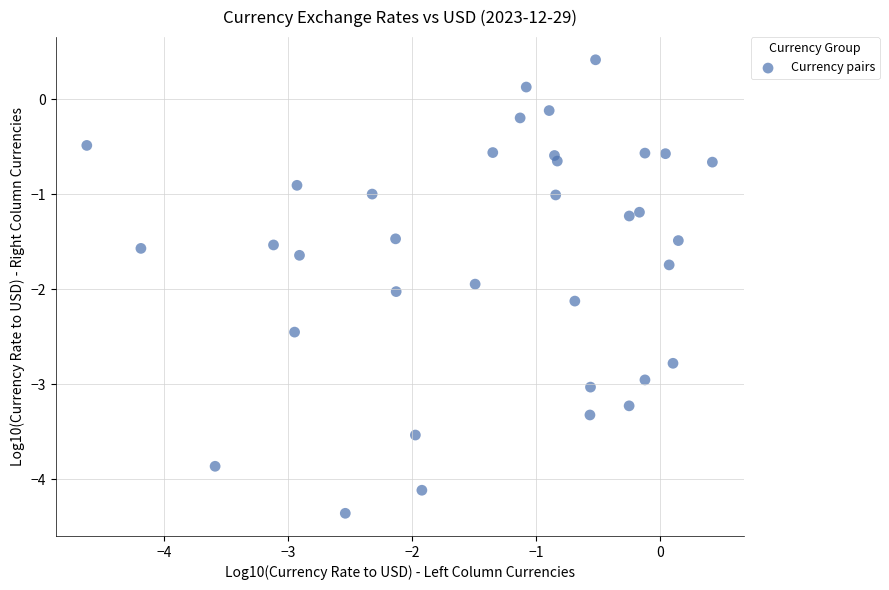

What is the range of Y values (max minus min)?

4.8